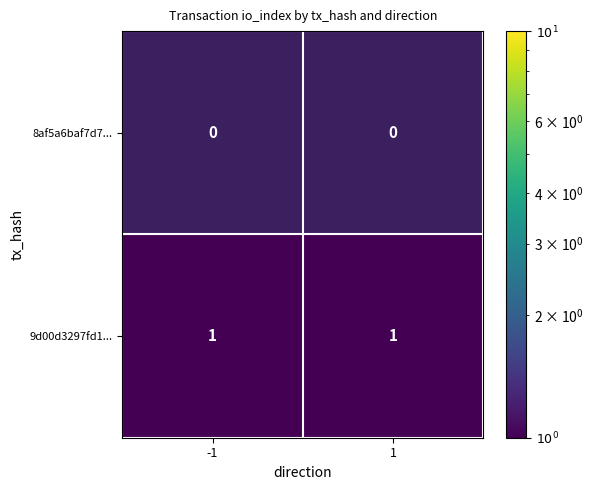

Which has a higher value, -1 or 1?

1